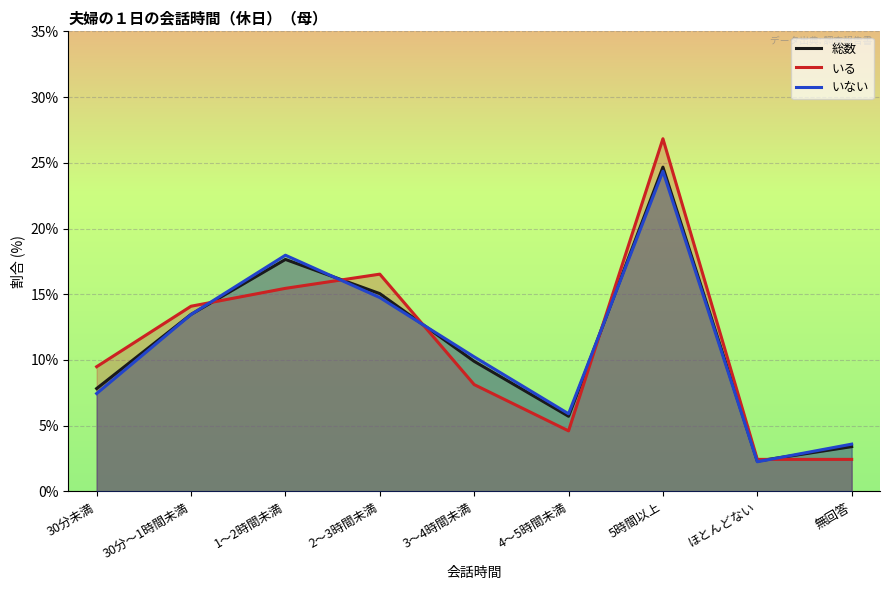

How many values in the 総数 series exceed 9?

5